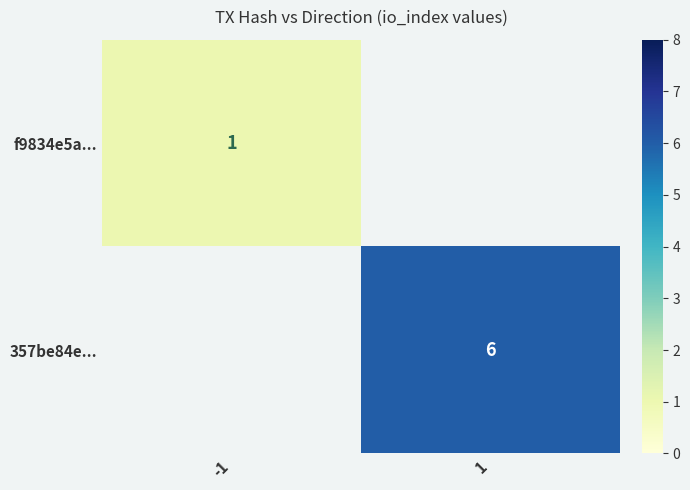

Is it true that 357be84e... equals 6 at 1?

True